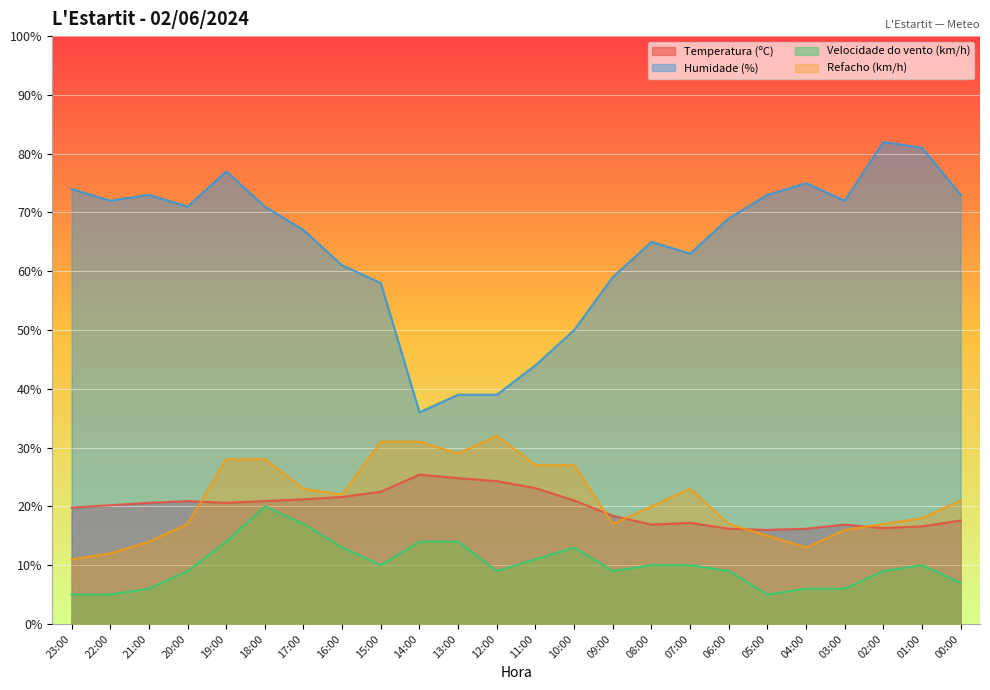

What is the maximum value for Temperatura (ºC)?

25.4